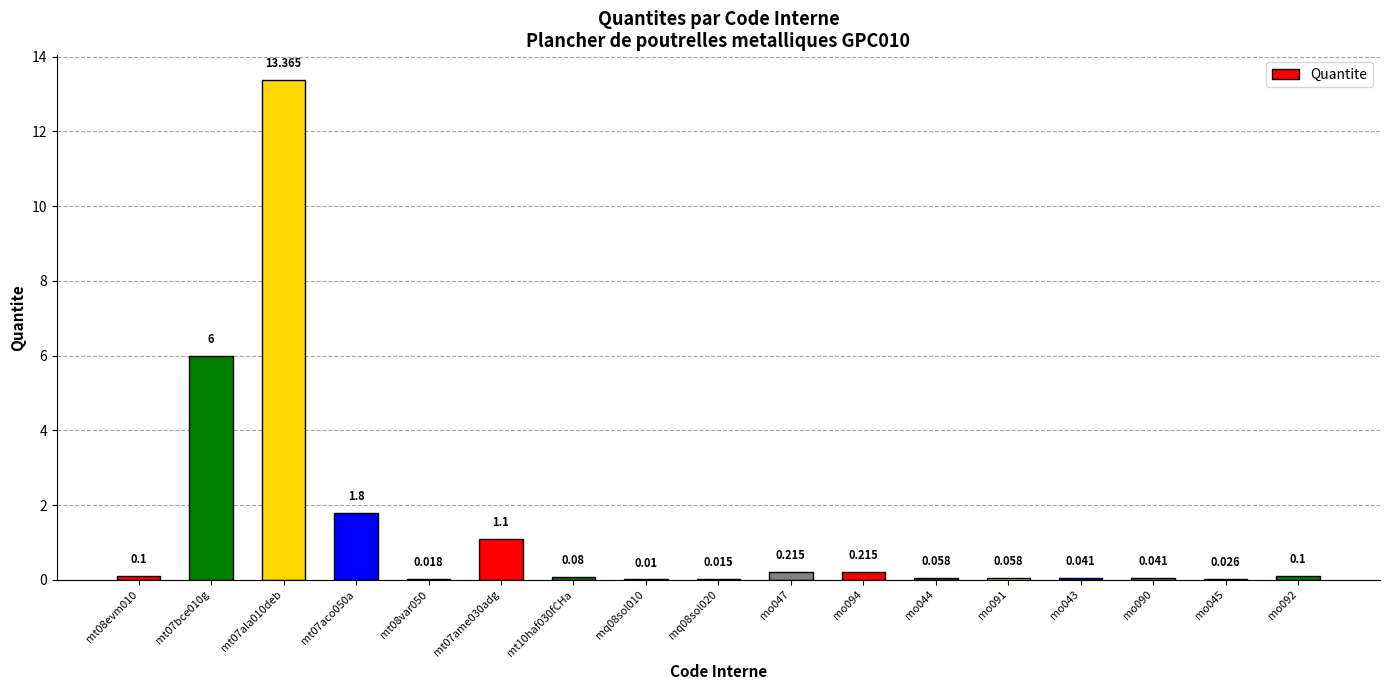

What is the difference between the values at mt07ame030adg and mt07bce010g?

4.9